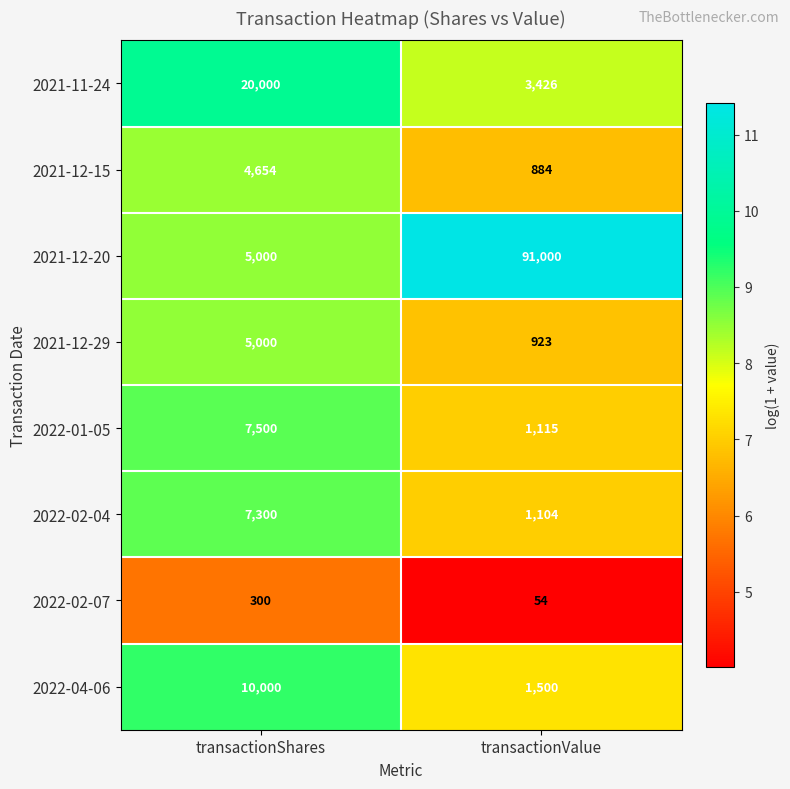

Rank the series by their maximum value, from lowest to highest.

2022-02-07, 2021-12-15, 2021-12-29, 2022-02-04, 2022-01-05, 2022-04-06, 2021-11-24, 2021-12-20